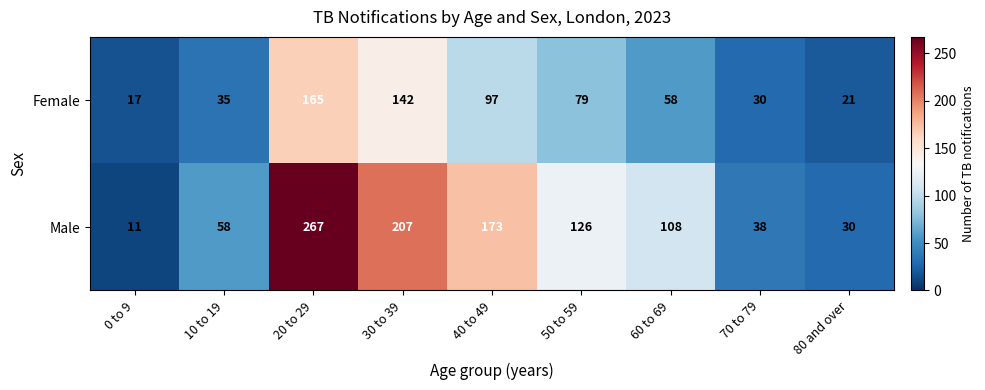

The value of Male at 40 to 49 is 48. True or false?

False